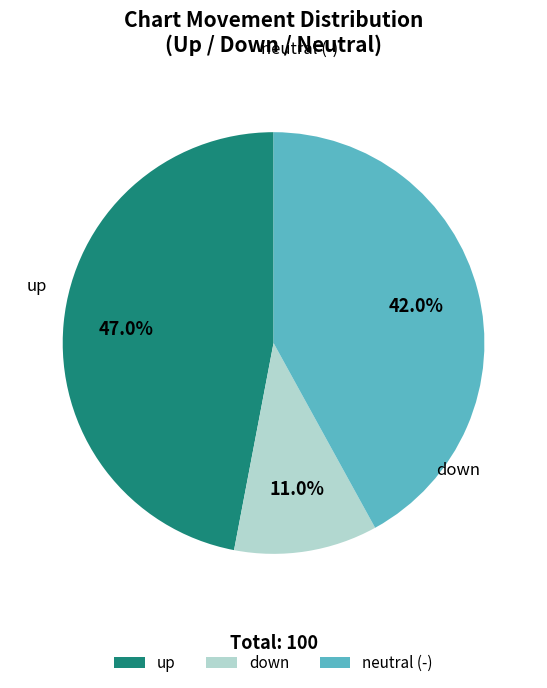

Rank the categories by value from highest to lowest.

up, -, down